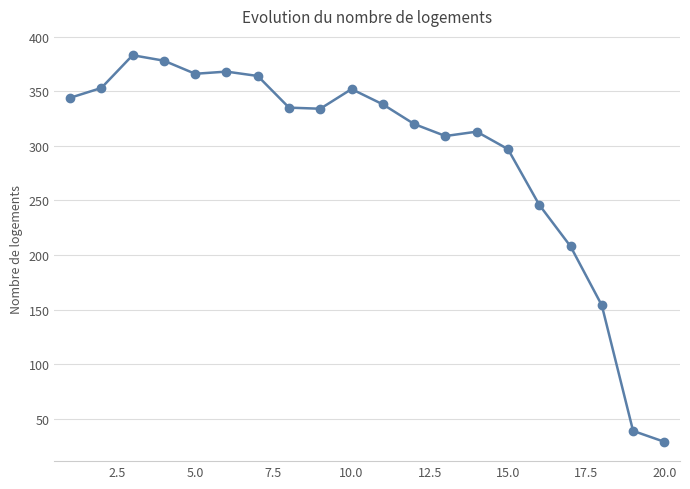

What is the average value?

292